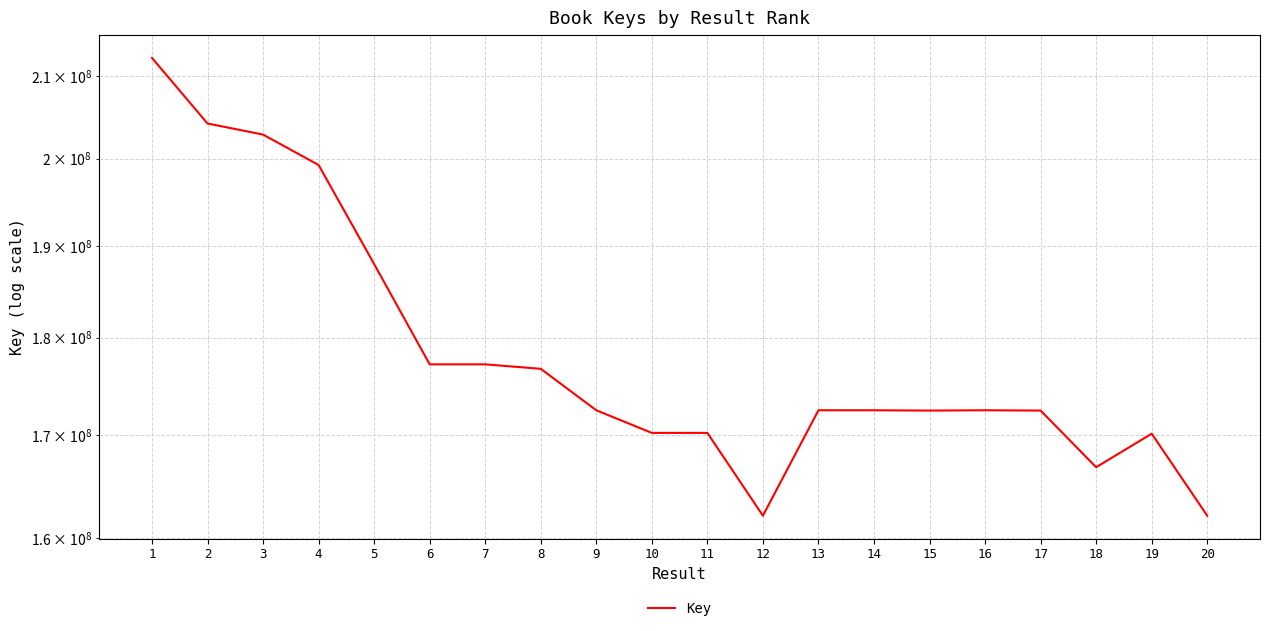

The chart shows a value of 77496944 at 17. True or false?

False